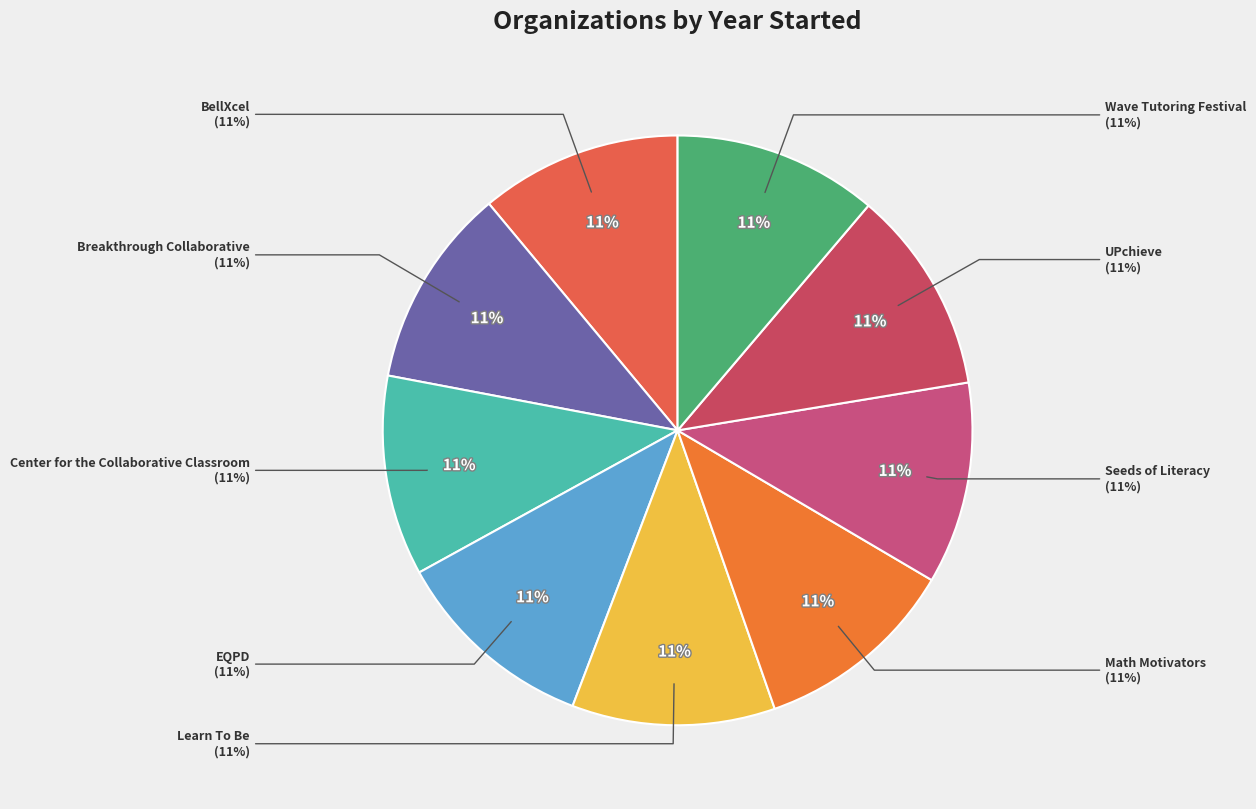

What percentage is the BellXcel slice, to the nearest percent?

11%